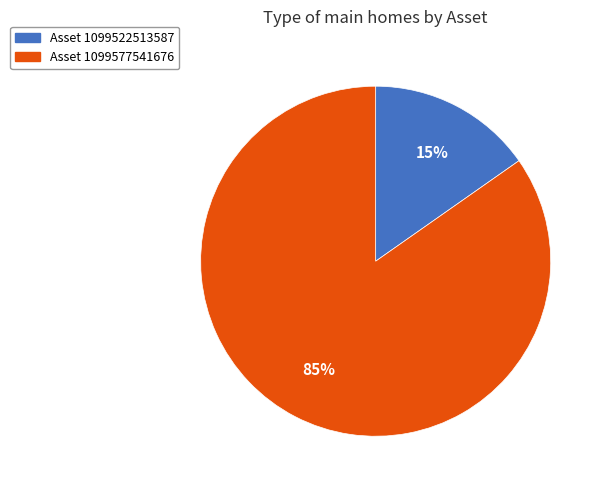

Is there any slice that represents more than half of the pie?

Yes